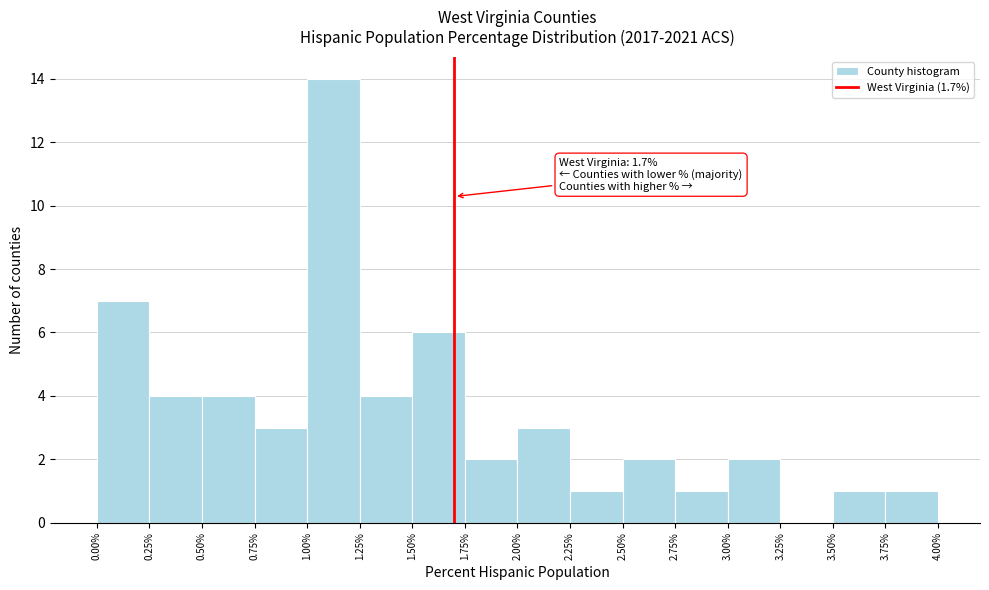

Which range on the x-axis has the tallest bar?

1.00% to 1.25%